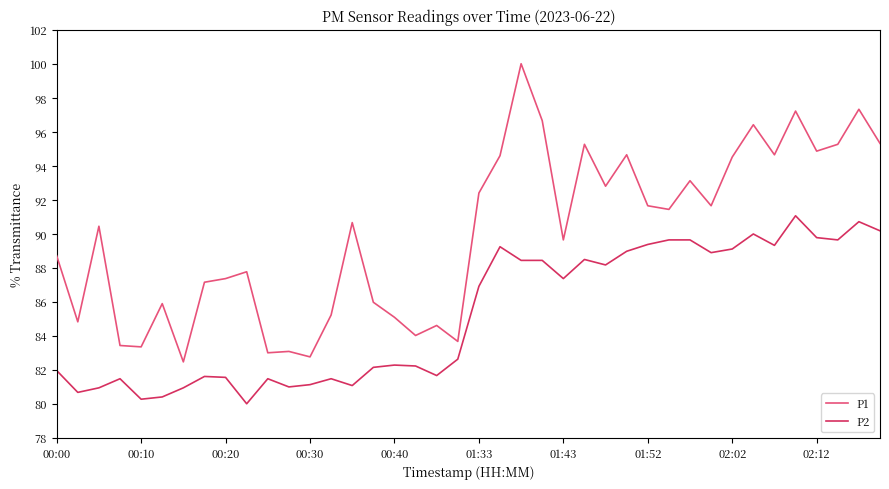

Which series has the widest spread of values?

P1